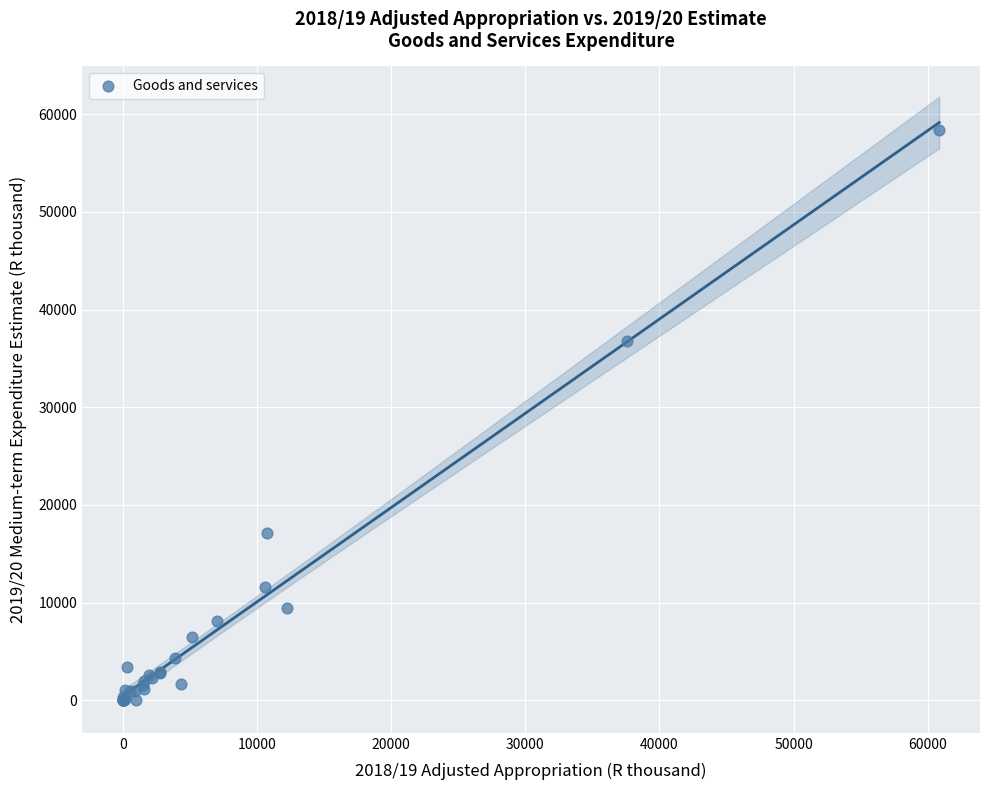

What Y value in the scatter plot is closest to 29201?

36837